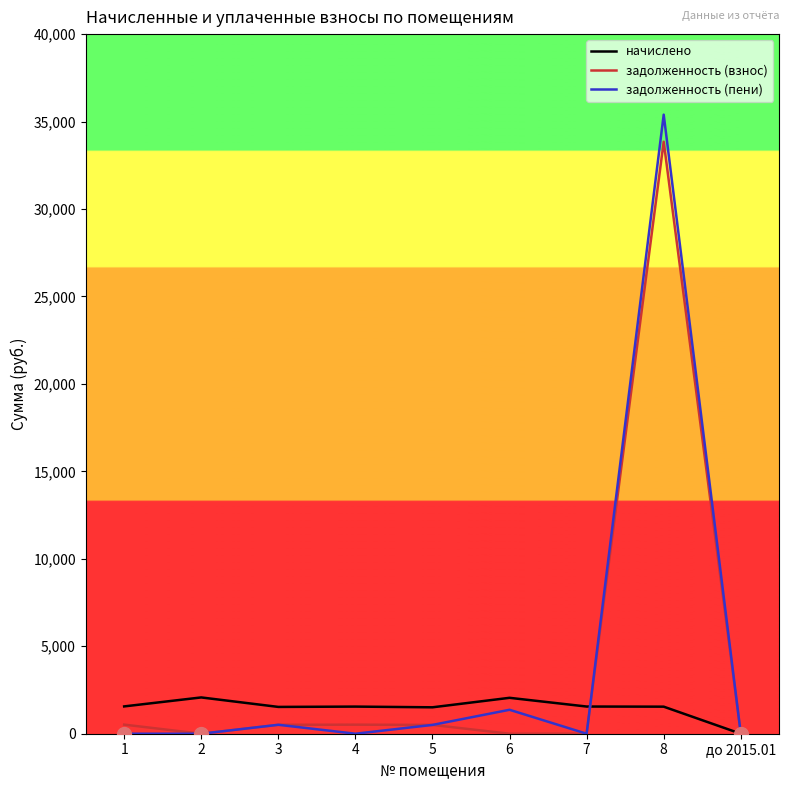

What is the greatest value displayed?

35395.0